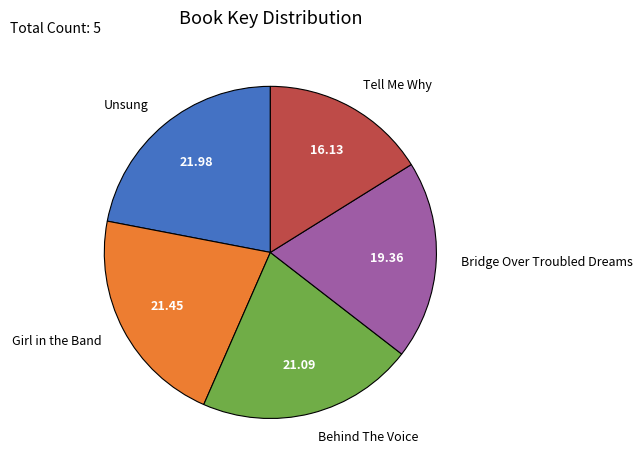

Which category has the biggest portion of the pie?

Unsung